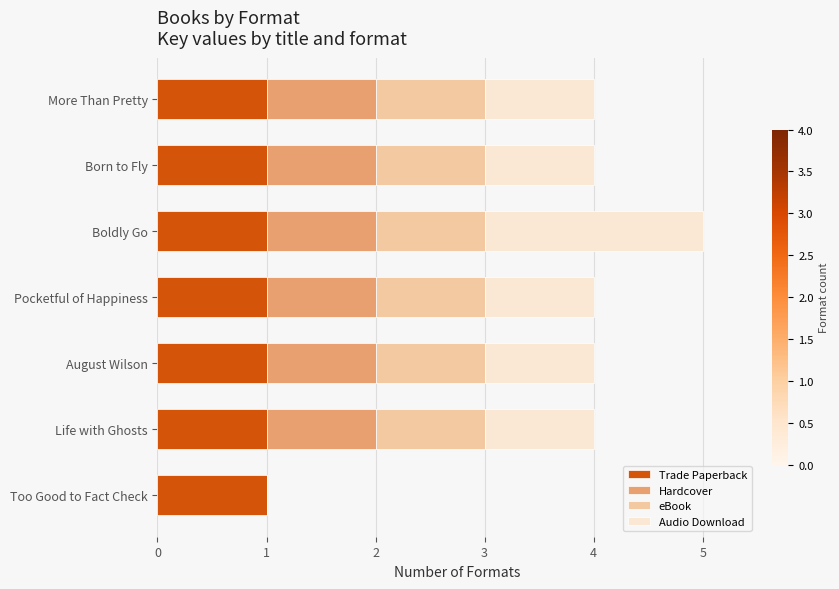

What are all the series names shown in the legend?

Trade Paperback, Hardcover, eBook, Audio Download